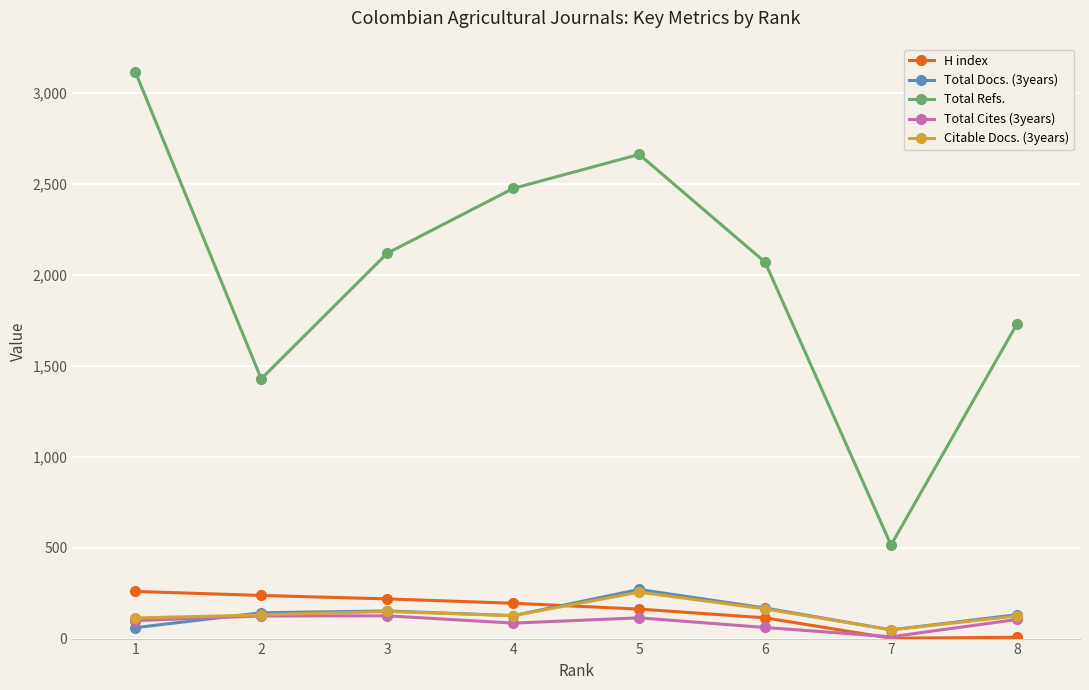

What are all the series names shown in the legend?

H index, Total Docs. (3years), Total Refs., Total Cites (3years), Citable Docs. (3years)